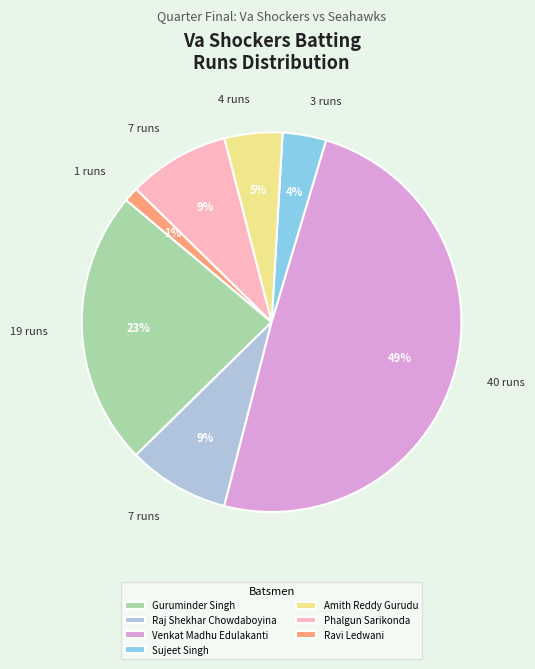

Is the sum of Phalgun Sarikonda and Raj Shekhar Chowdaboyina greater than half?

No